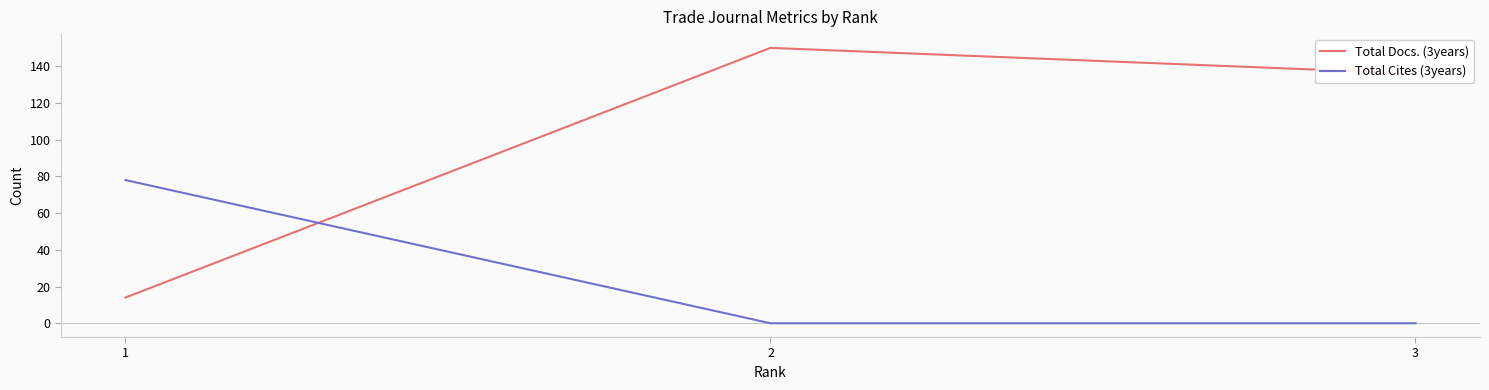

Reading left to right, transcribe all the data shown in this chart.

Total Docs. (3years): 14	150	136
Total Cites (3years): 78	0	0